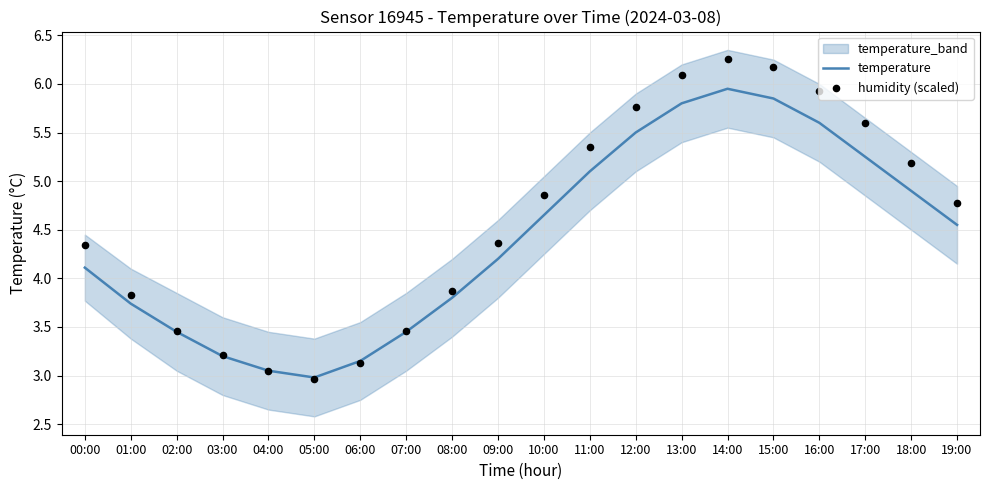

Which series reaches the maximum Y coordinate?

humidity (scaled)